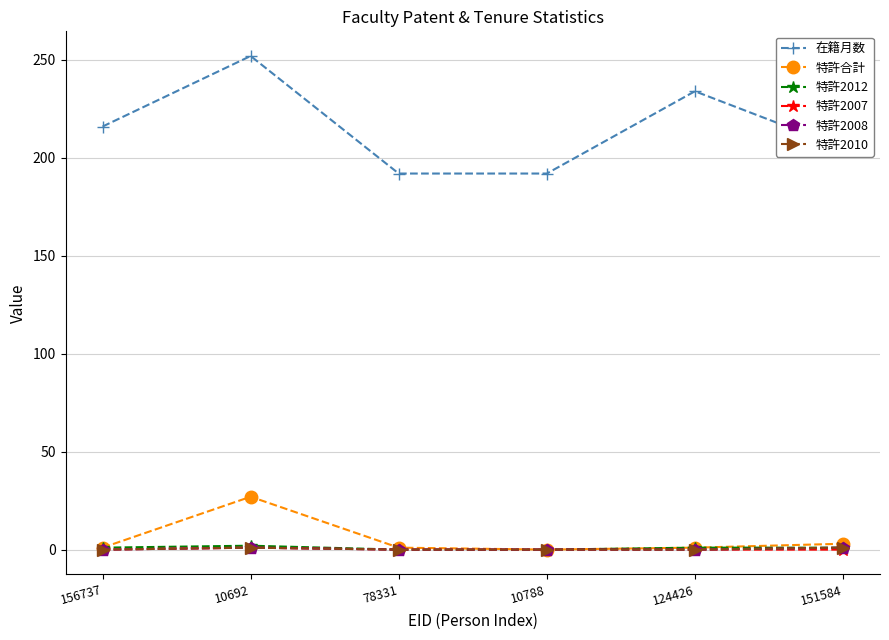

Does the chart have visible grid lines?

Yes